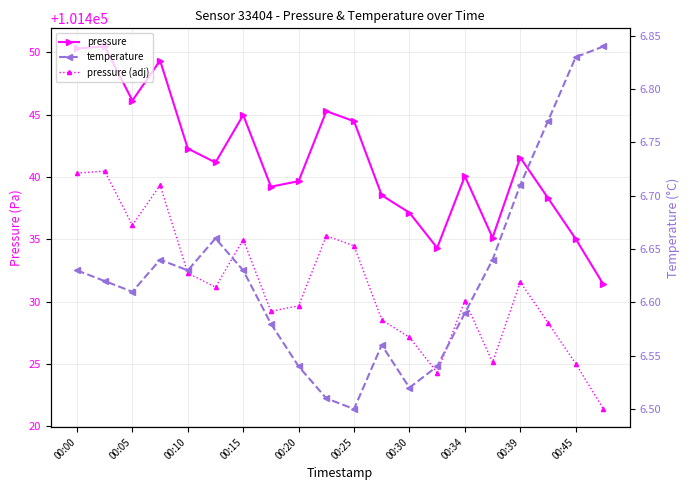

What is the sum of the pressure values at 00:05 and 19?

202881.9